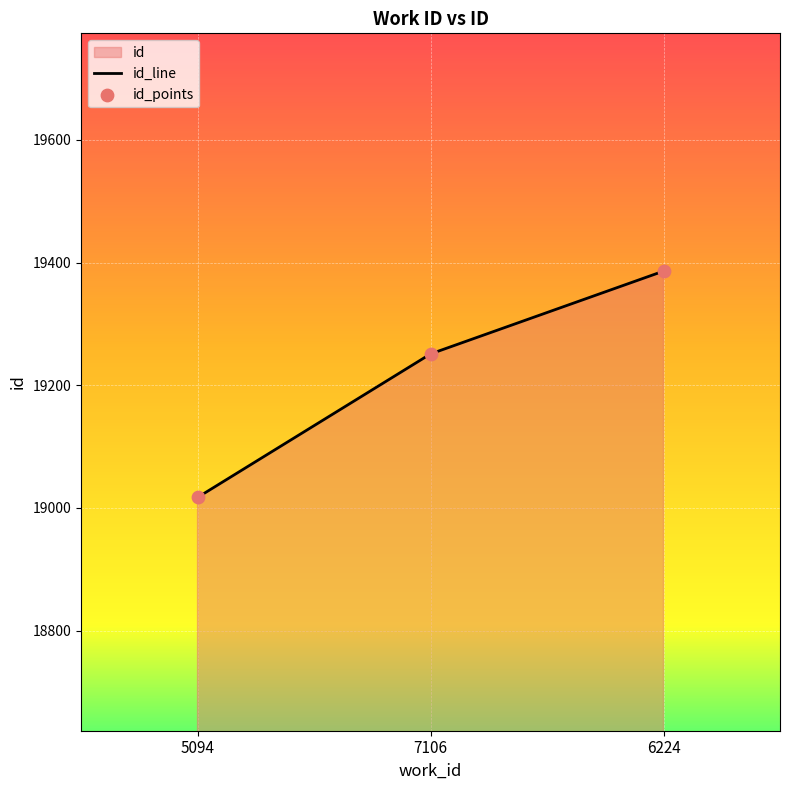

Between 5094 and 6224, which is larger?

6224